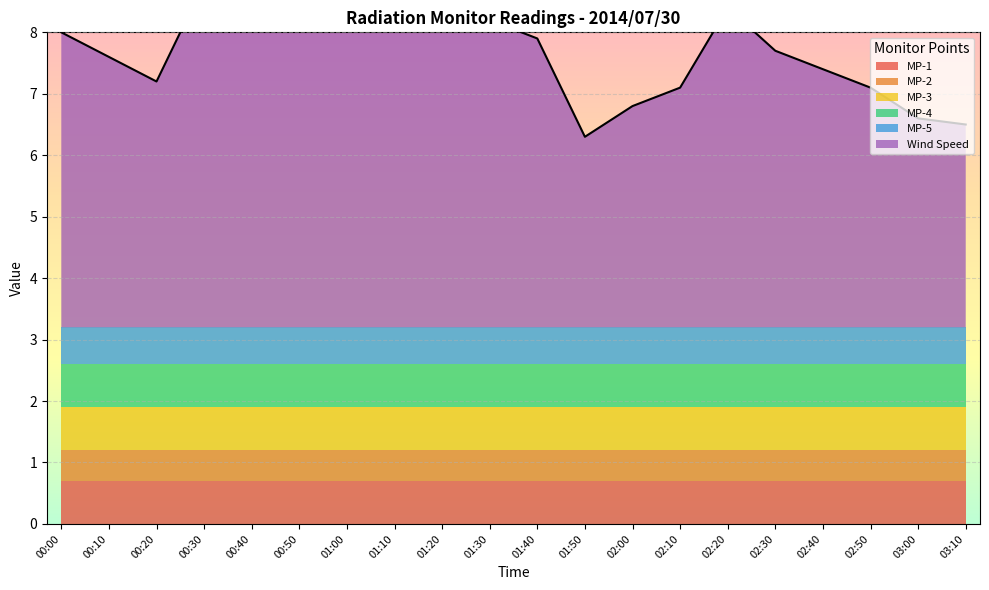

What are all the series names shown in the legend?

MP-1, MP-2, MP-3, MP-4, MP-5, Wind Speed